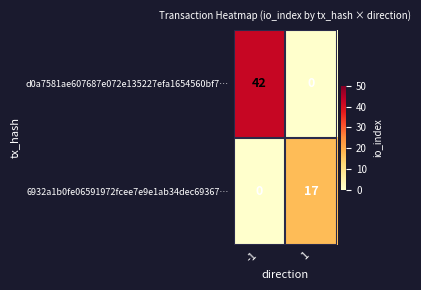

How many data points does each series have?

2